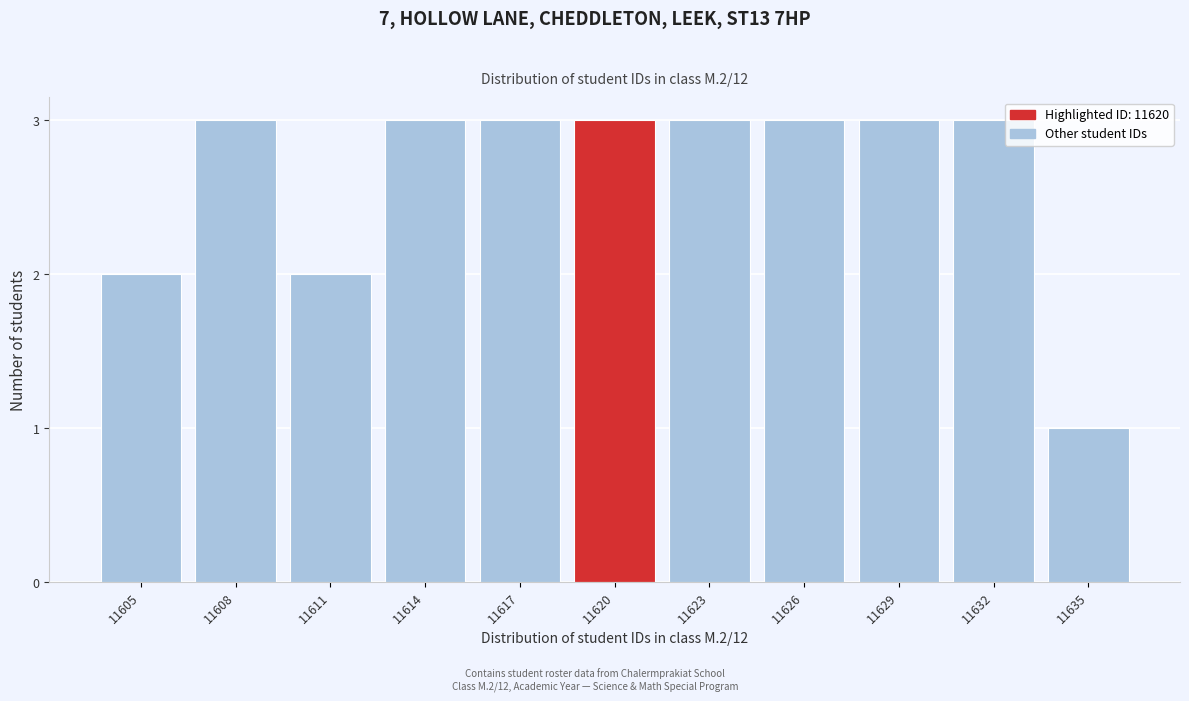

Reading right to left, extract all data points from this chart.

1	3	3	3	3	3	3	3	2	3	2